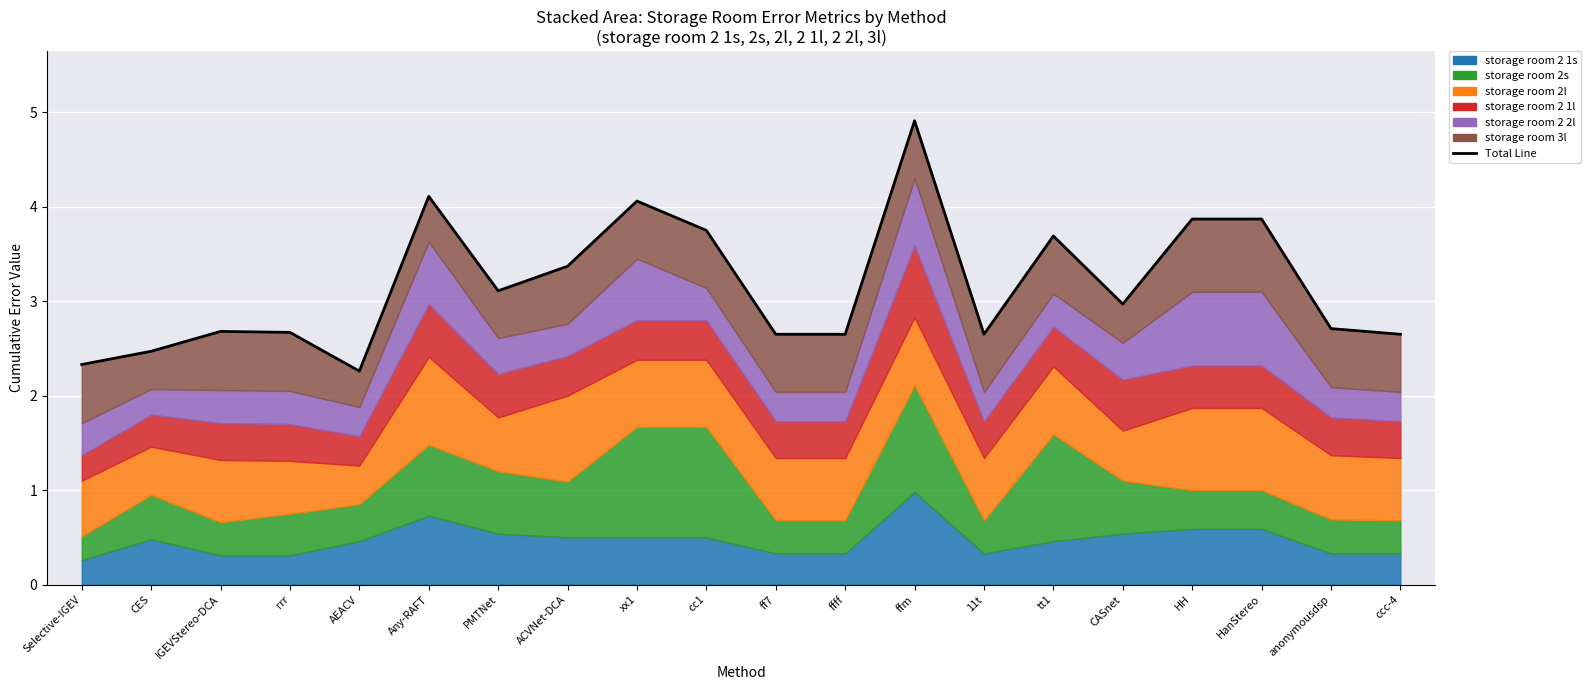

Reading left to right, extract all data points from this chart.

2.3	2.5	2.7	2.7	2.3	4.1	3.1	3.4	4.1	3.7	2.6	2.6	4.9	2.6	3.7	3.0	3.9	3.9	2.7	2.6